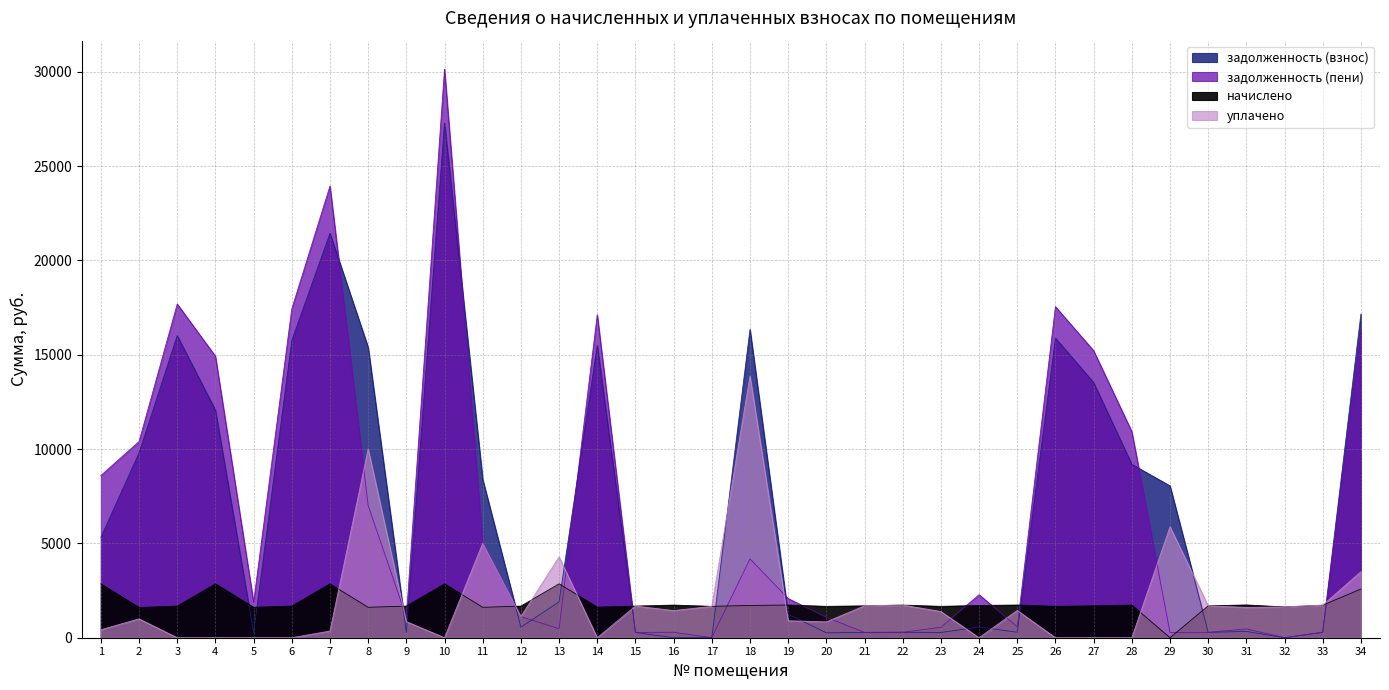

True or false: уплачено has a value of 1118.0 at 12.

True